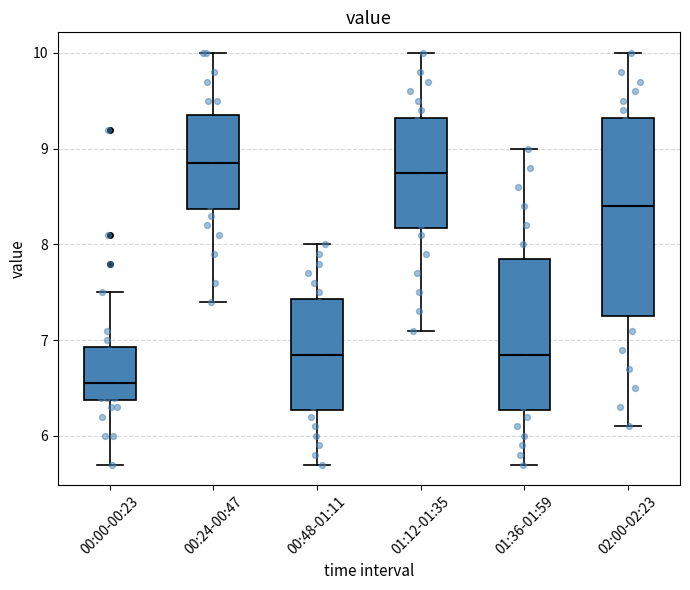

Reading left to right, transcribe this box plot: for each box, give where its median line is, the range the box spans, and where its two whiskers end, as read against the y-axis. The values are not printed on the chart, so give them approximately, as read against the axis.

00:00-00:23: median 6.6, box 6.4 to 6.9, whiskers 5.7 to 7.5
00:24-00:47: median 8.9, box 8.4 to 9.4, whiskers 7.4 to 10.0
00:48-01:11: median 6.9, box 6.3 to 7.4, whiskers 5.7 to 8.0
01:12-01:35: median 8.8, box 8.2 to 9.3, whiskers 7.1 to 10.0
01:36-01:59: median 6.9, box 6.3 to 7.9, whiskers 5.7 to 9.0
02:00-02:23: median 8.4, box 7.3 to 9.3, whiskers 6.1 to 10.0